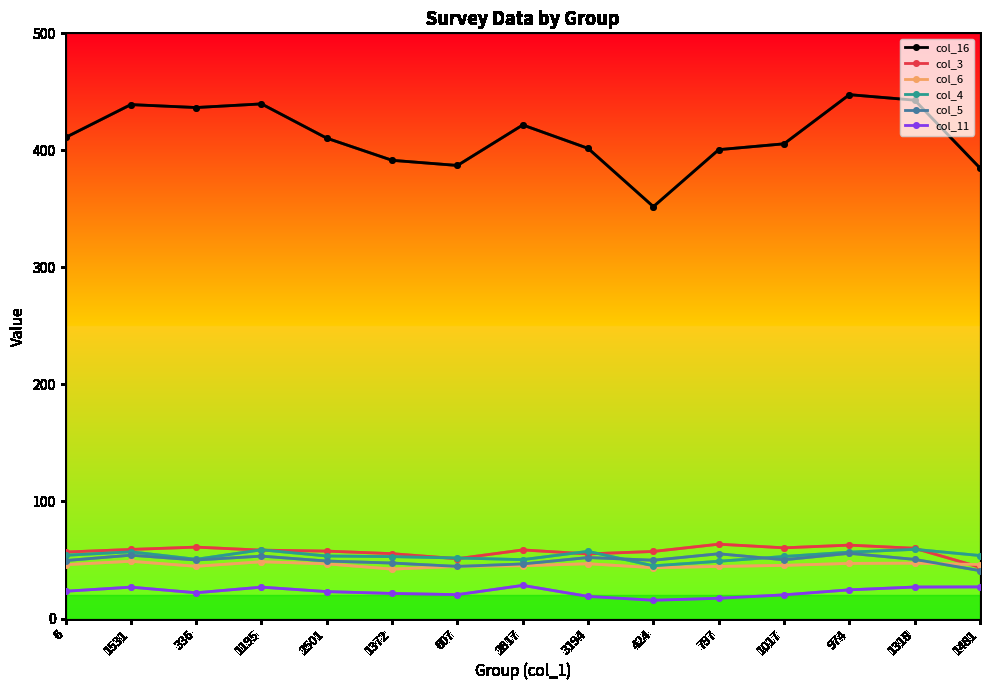

Which series changed the most between 1372 and 1318?

col_16